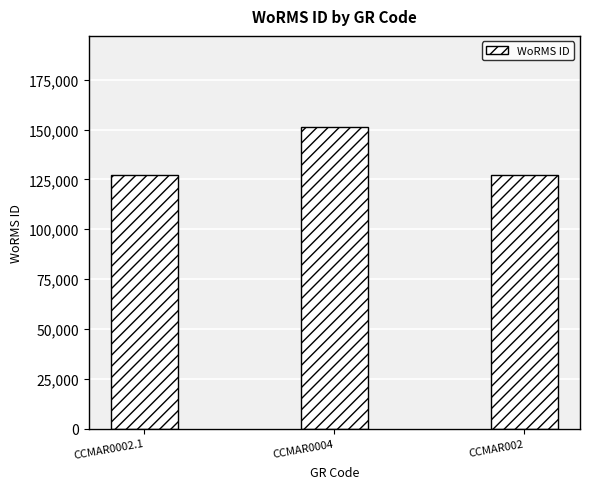

What is the ratio of the value at CCMAR0004 to the value at CCMAR0002.1?

1.2